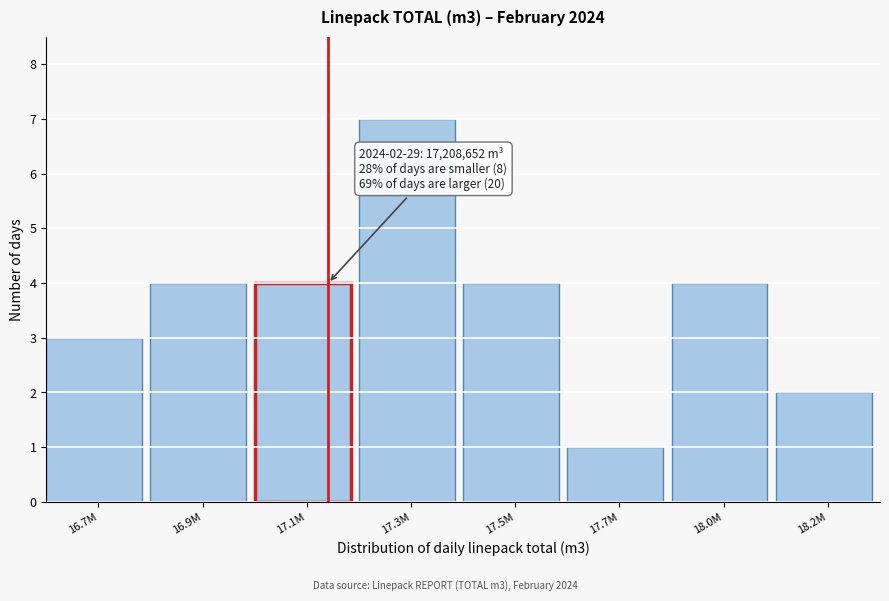

Reading left to right, what are all the values shown in this chart?

16.7M=3	16.9M=4	17.1M=4	17.3M=7	17.5M=4	17.7M=1	18.0M=4	18.2M=2